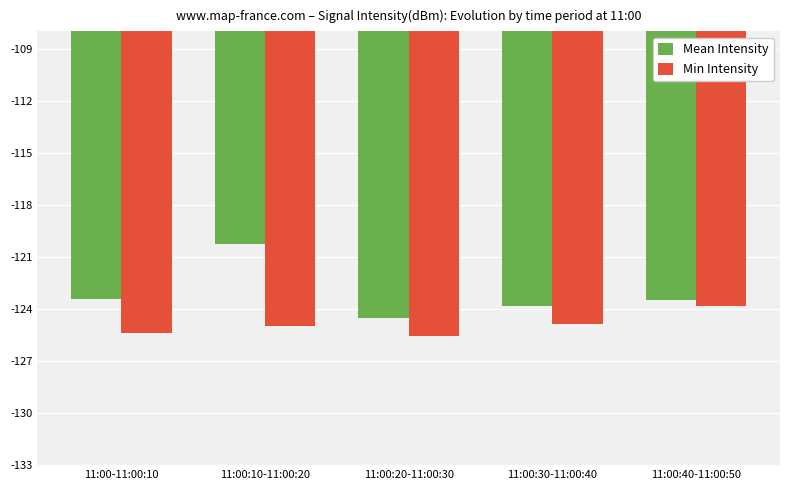

What is the label of the 4th bar from the right?

11:00:10-11:00:20